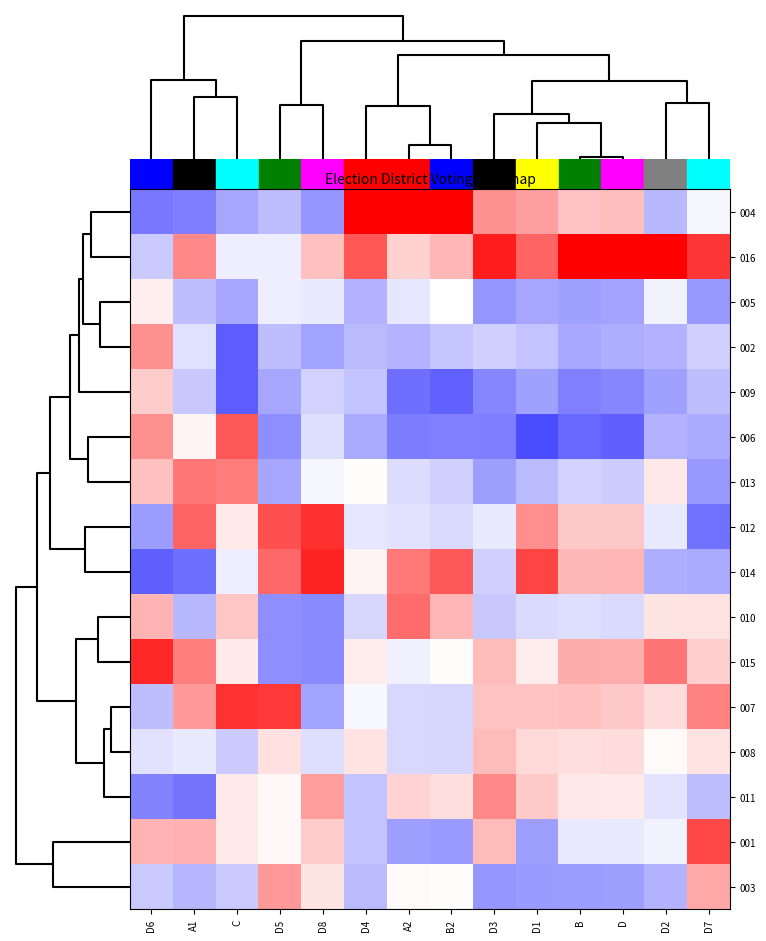

Reading left to right, list all the values displayed in this chart.

004: D6=-1.3	A1=-1.3	C=-0.9	D5=-0.6	D8=-1.0	D4=3.1	A2=2.5	B2=2.5	D3=1.1	D1=1.0	B=0.6	D=0.6	D2=-0.7	D7=-0.1
016: D6=-0.5	A1=1.2	C=-0.2	D5=-0.2	D8=0.6	D4=1.7	A2=0.4	B2=0.7	D3=2.2	D1=1.5	B=2.7	D=2.7	D2=3.2	D7=2.0
005: D6=0.2	A1=-0.6	C=-0.9	D5=-0.2	D8=-0.2	D4=-0.8	A2=-0.3	B2=-0.0	D3=-1.0	D1=-0.9	B=-0.9	D=-0.9	D2=-0.1	D7=-1.0
002: D6=1.1	A1=-0.3	C=-1.6	D5=-0.6	D8=-0.9	D4=-0.7	A2=-0.7	B2=-0.6	D3=-0.5	D1=-0.6	B=-0.9	D=-0.8	D2=-0.7	D7=-0.5
009: D6=0.5	A1=-0.5	C=-1.6	D5=-0.9	D8=-0.4	D4=-0.6	A2=-1.4	B2=-1.5	D3=-1.2	D1=-0.9	B=-1.2	D=-1.2	D2=-0.9	D7=-0.6
006: D6=1.1	A1=0.1	C=1.6	D5=-1.1	D8=-0.3	D4=-0.8	A2=-1.3	B2=-1.2	D3=-1.3	D1=-1.7	B=-1.5	D=-1.6	D2=-0.7	D7=-0.8
013: D6=0.6	A1=1.3	C=1.3	D5=-0.9	D8=-0.1	D4=0.0	A2=-0.3	B2=-0.5	D3=-0.9	D1=-0.7	B=-0.4	D=-0.5	D2=0.2	D7=-1.0
012: D6=-1.0	A1=1.5	C=0.2	D5=1.7	D8=2.0	D4=-0.2	A2=-0.3	B2=-0.4	D3=-0.2	D1=1.1	B=0.5	D=0.5	D2=-0.2	D7=-1.4
014: D6=-1.5	A1=-1.4	C=-0.2	D5=1.5	D8=2.1	D4=0.1	A2=1.3	B2=1.6	D3=-0.5	D1=1.8	B=0.7	D=0.7	D2=-0.8	D7=-0.8
010: D6=0.7	A1=-0.7	C=0.6	D5=-1.1	D8=-1.1	D4=-0.4	A2=1.4	B2=0.7	D3=-0.5	D1=-0.4	B=-0.3	D=-0.4	D2=0.3	D7=0.3
015: D6=2.1	A1=1.3	C=0.2	D5=-1.1	D8=-1.1	D4=0.2	A2=-0.1	B2=0.0	D3=0.7	D1=0.2	B=0.8	D=0.8	D2=1.4	D7=0.5
007: D6=-0.6	A1=1.0	C=2.0	D5=1.9	D8=-0.9	D4=-0.1	A2=-0.4	B2=-0.4	D3=0.6	D1=0.6	B=0.6	D=0.5	D2=0.3	D7=1.2
008: D6=-0.3	A1=-0.2	C=-0.5	D5=0.3	D8=-0.3	D4=0.3	A2=-0.4	B2=-0.4	D3=0.7	D1=0.4	B=0.3	D=0.3	D2=0.0	D7=0.3
011: D6=-1.2	A1=-1.4	C=0.2	D5=0.1	D8=1.0	D4=-0.6	A2=0.4	B2=0.3	D3=1.2	D1=0.5	B=0.2	D=0.2	D2=-0.3	D7=-0.6
001: D6=0.7	A1=0.8	C=0.2	D5=0.1	D8=0.5	D4=-0.6	A2=-0.9	B2=-1.0	D3=0.7	D1=-1.0	B=-0.2	D=-0.2	D2=-0.1	D7=1.8
003: D6=-0.5	A1=-0.7	C=-0.5	D5=1.0	D8=0.3	D4=-0.7	A2=0.1	B2=0.0	D3=-1.0	D1=-1.0	B=-1.0	D=-1.0	D2=-0.7	D7=0.8